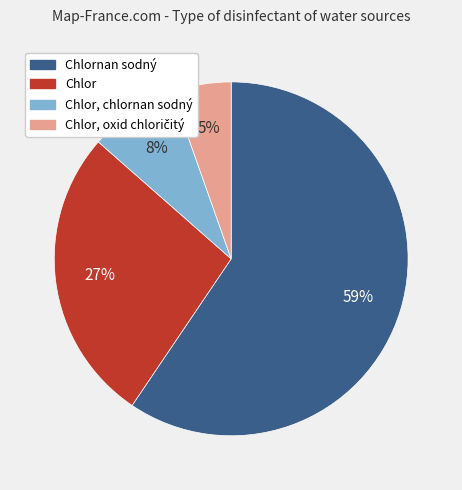

Count the number of slices in the pie.

4